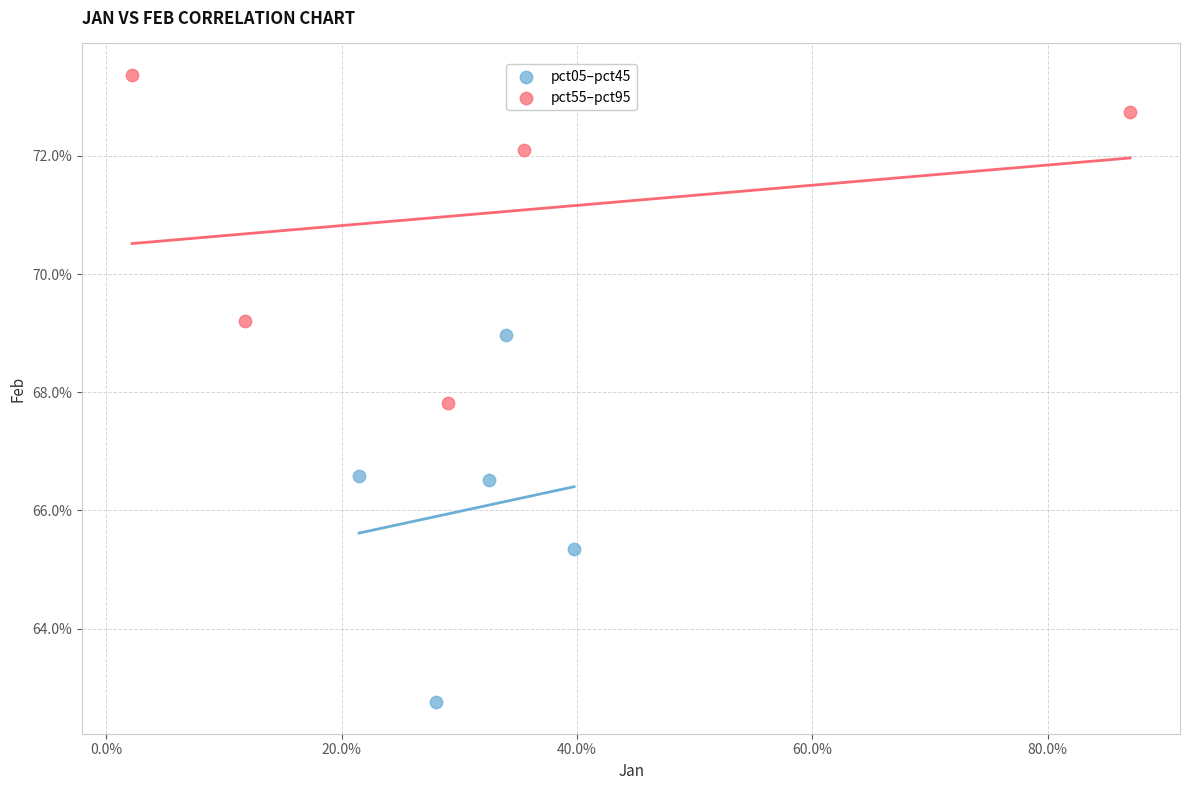

Which series has the largest Y range (max minus min)?

pct05–pct45